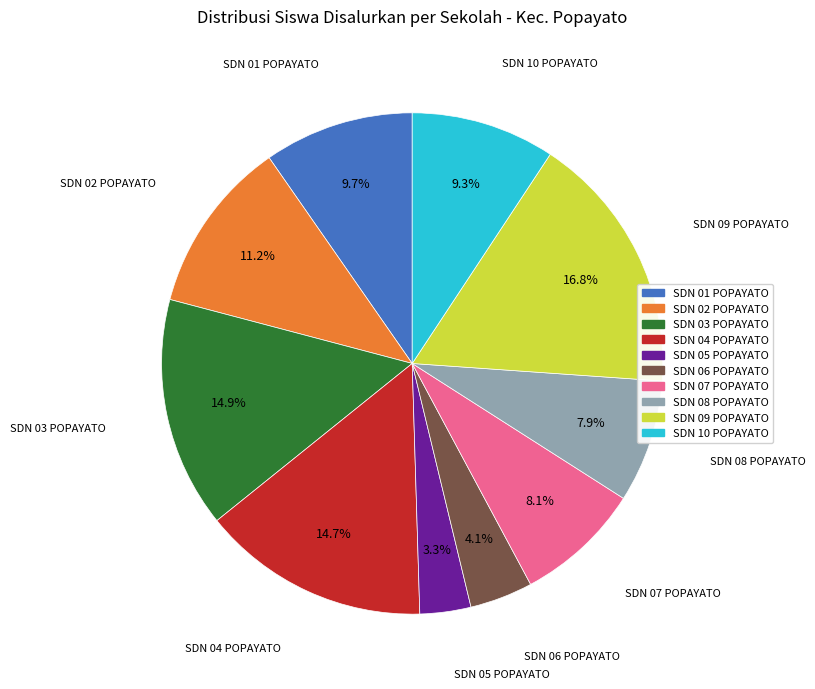

To the nearest percent, what is the average slice percentage?

10%